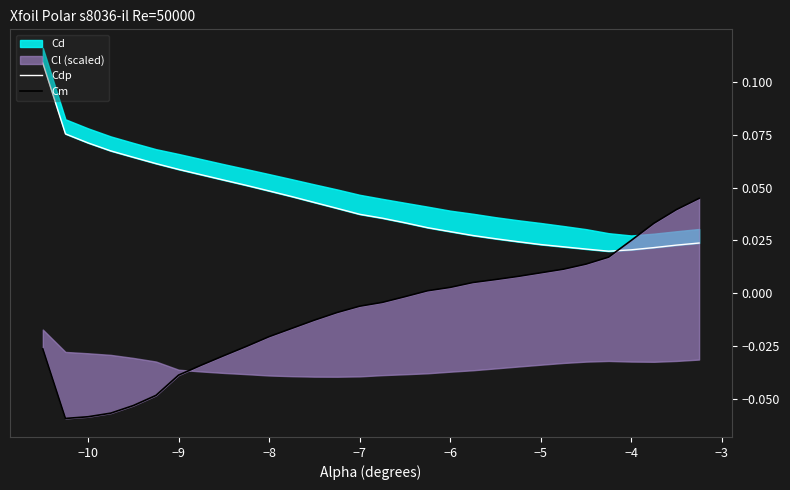

Reading left to right, list all the values displayed in this chart.

Cdp: 0.1	0.1	0.1	0.1	0.1	0.1	0.1	0.1	0.1	0.1	0.0	0.0	0.0	0.0	0.0	0.0	0.0	0.0	0.0	0.0	0.0	0.0	0.0	0.0	0.0	0.0	0.0	0.0	0.0	0.0
Cm: -0.0	-0.1	-0.1	-0.1	-0.1	-0.0	-0.0	-0.0	-0.0	-0.0	-0.0	-0.0	-0.0	-0.0	-0.0	-0.0	-0.0	0.0	0.0	0.0	0.0	0.0	0.0	0.0	0.0	0.0	0.0	0.0	0.0	0.0